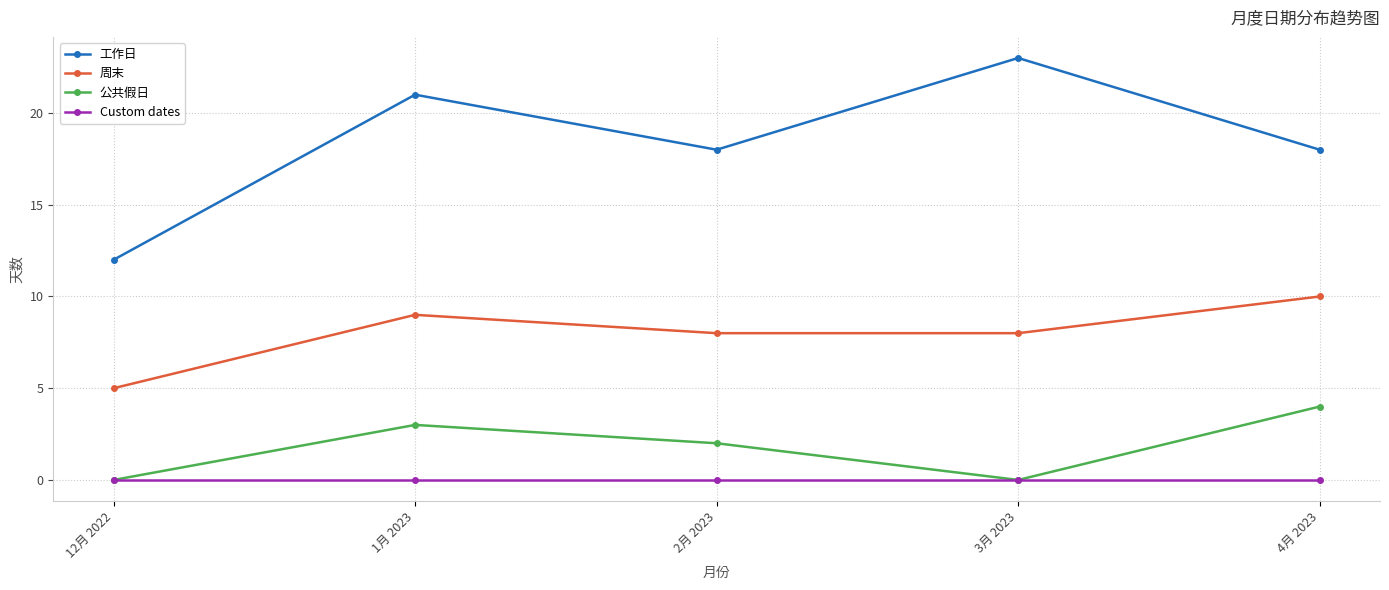

True or false: 工作日 and Custom dates cross at least once.

False